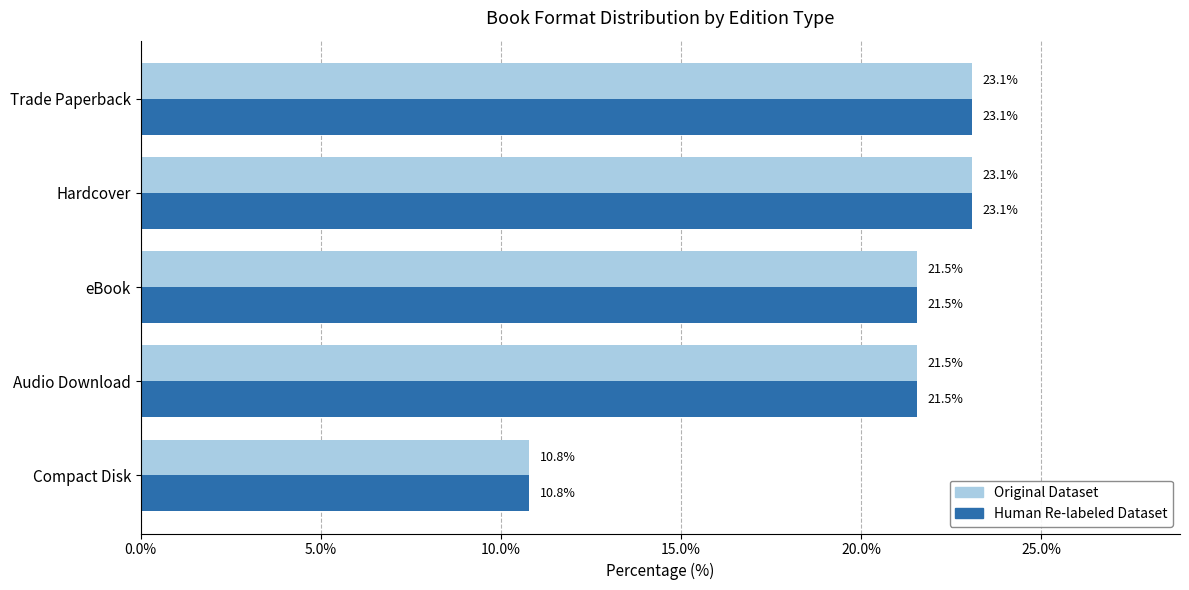

What are all the series names shown in the legend?

Original Dataset, Human Re-labeled Dataset